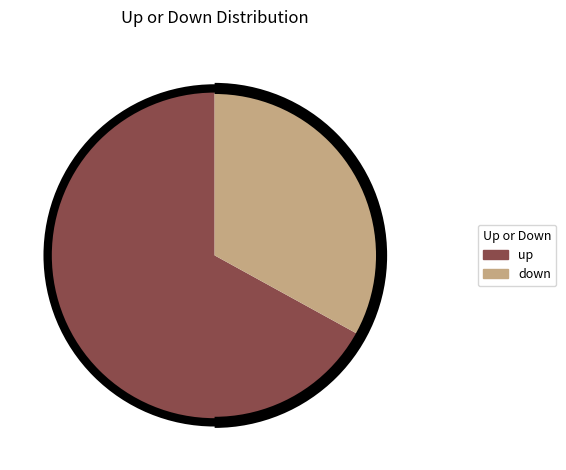

Which slice represents more than half of the pie?

up